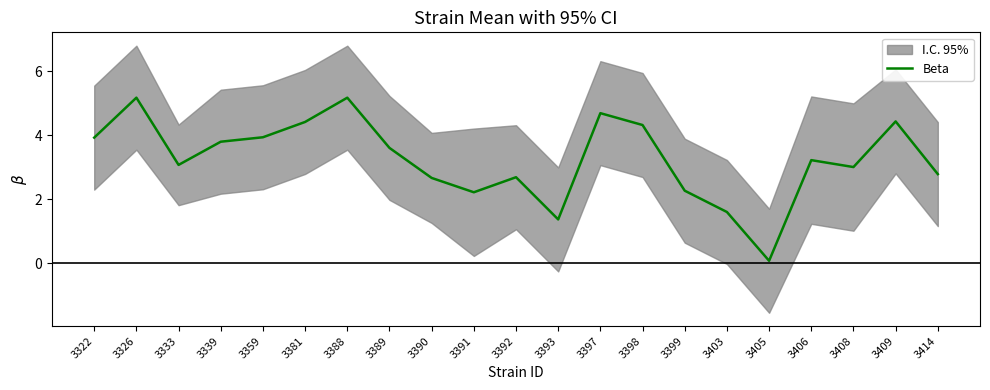

Where is the first local maximum?

3326